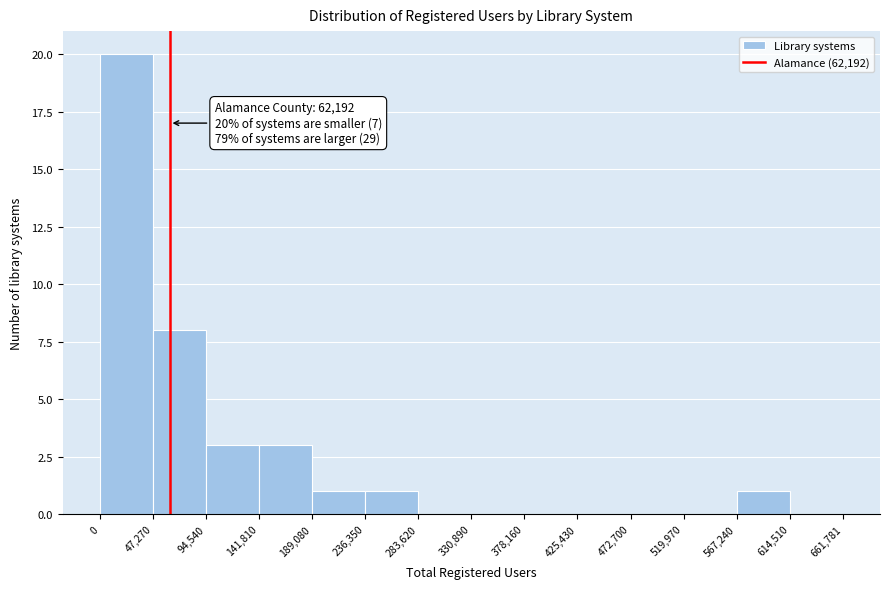

Which range on the x-axis has the tallest bar?

0 to 47,270